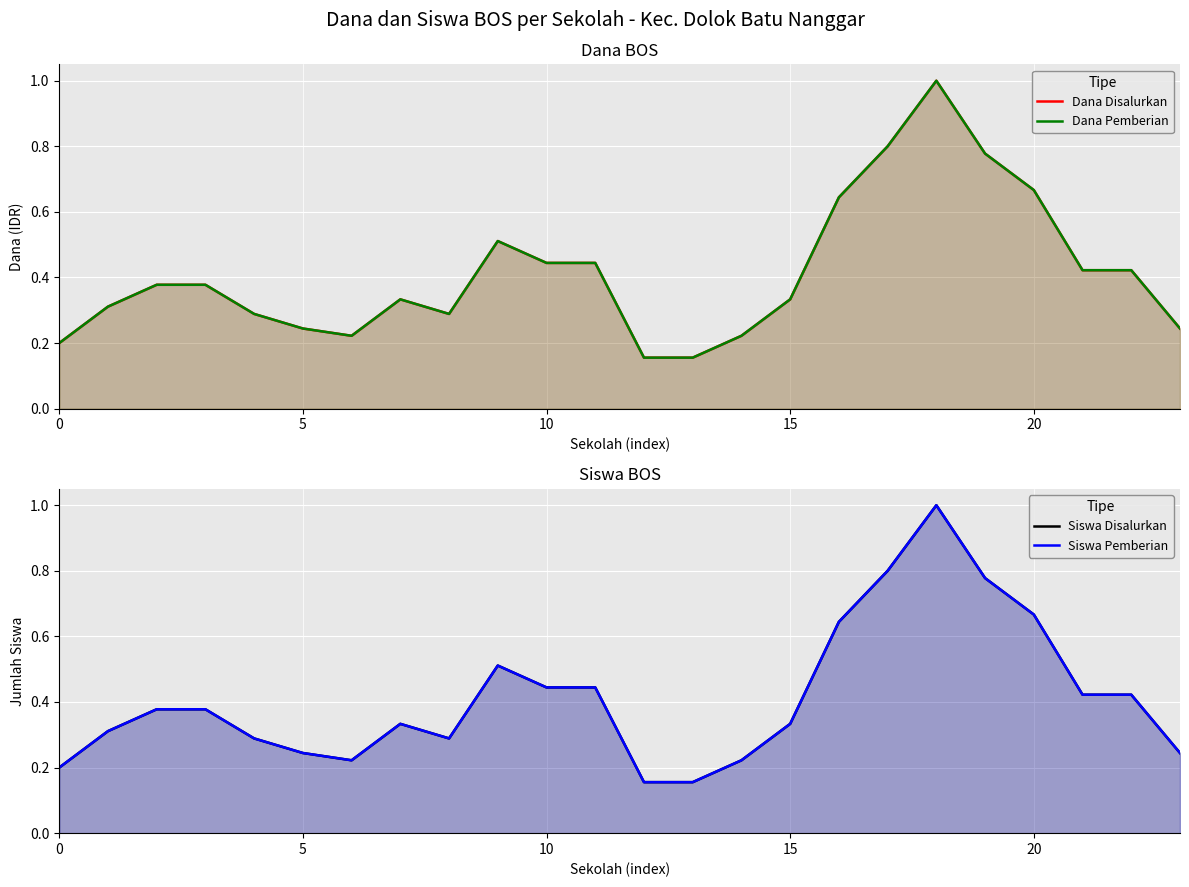

Is it true that Dana Pemberian equals 0.2 at 6?

True